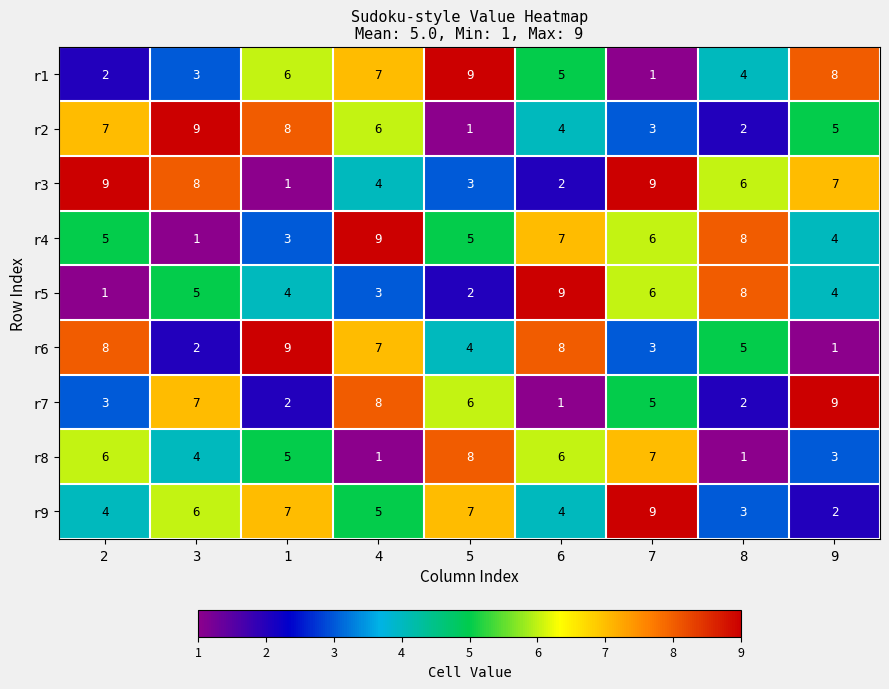

At how many categories does at least one series exceed 4?

9